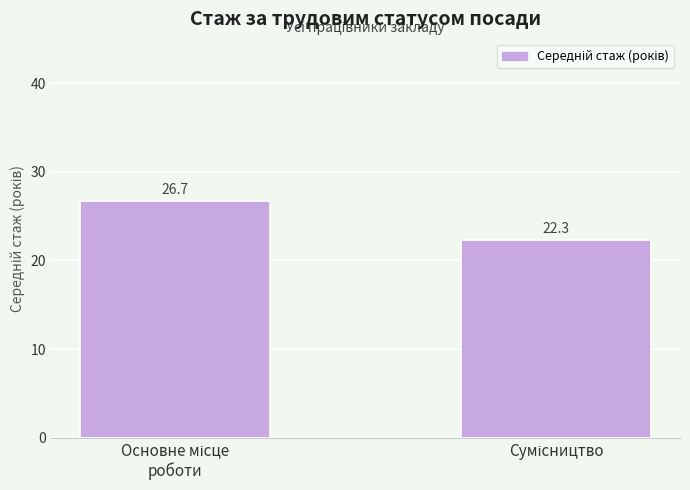

Does the chart contain any negative values?

No